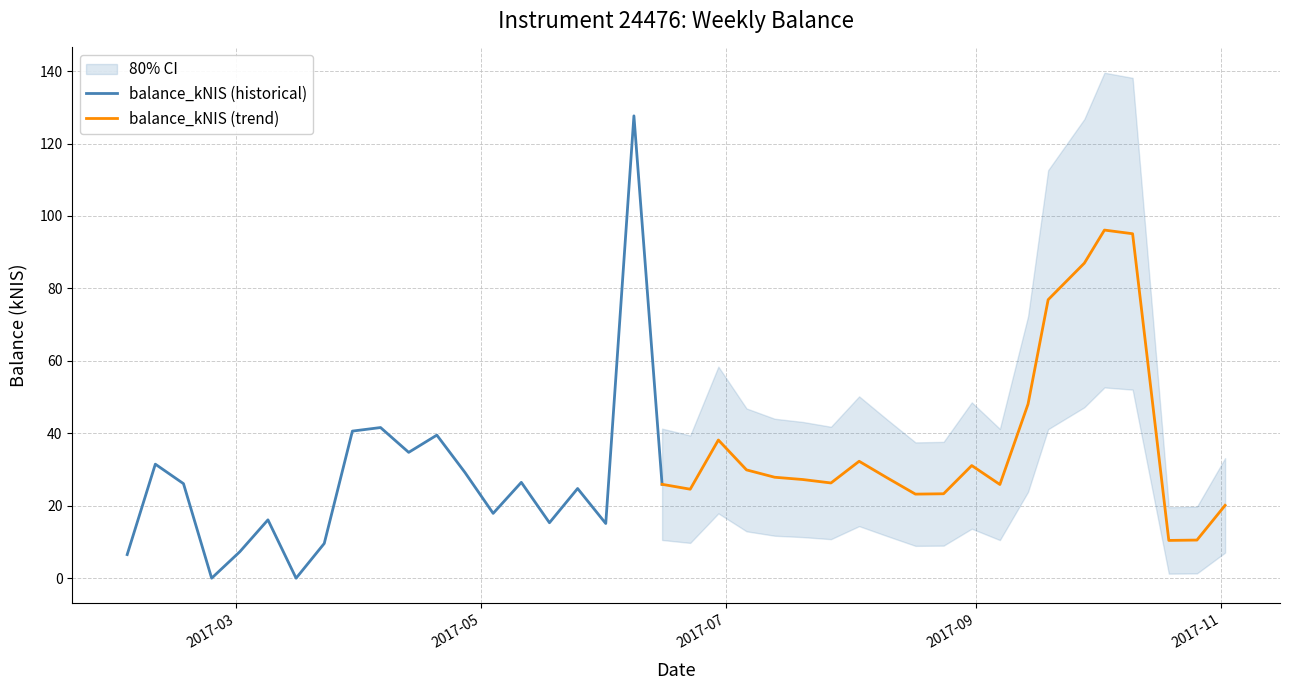

What is the label of the 30th point from the right?

2017-04-13